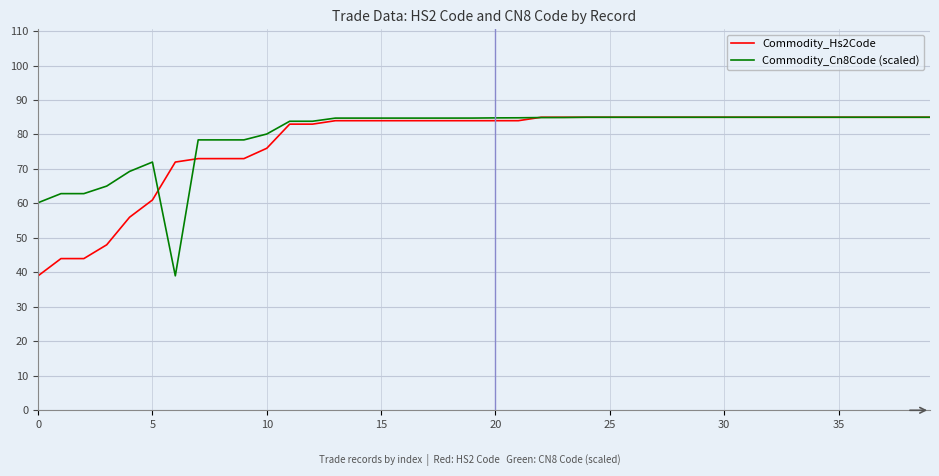

Which series has the largest total across all categories?

Commodity_Cn8Code (scaled)